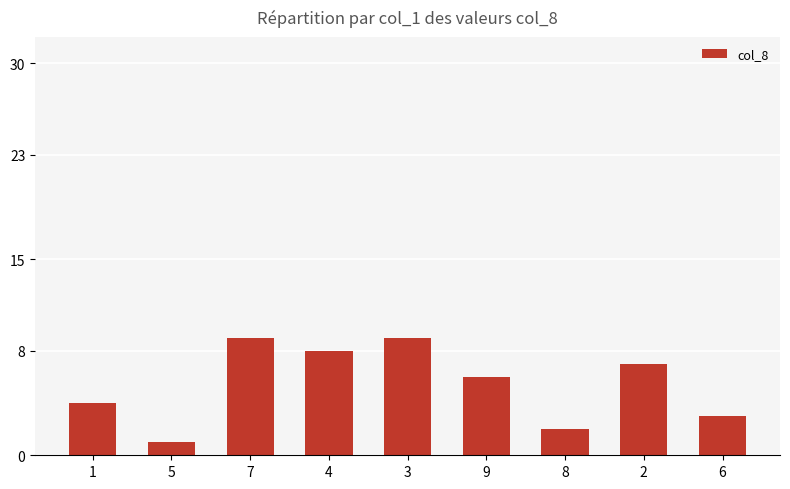

Are the bars horizontal?

No